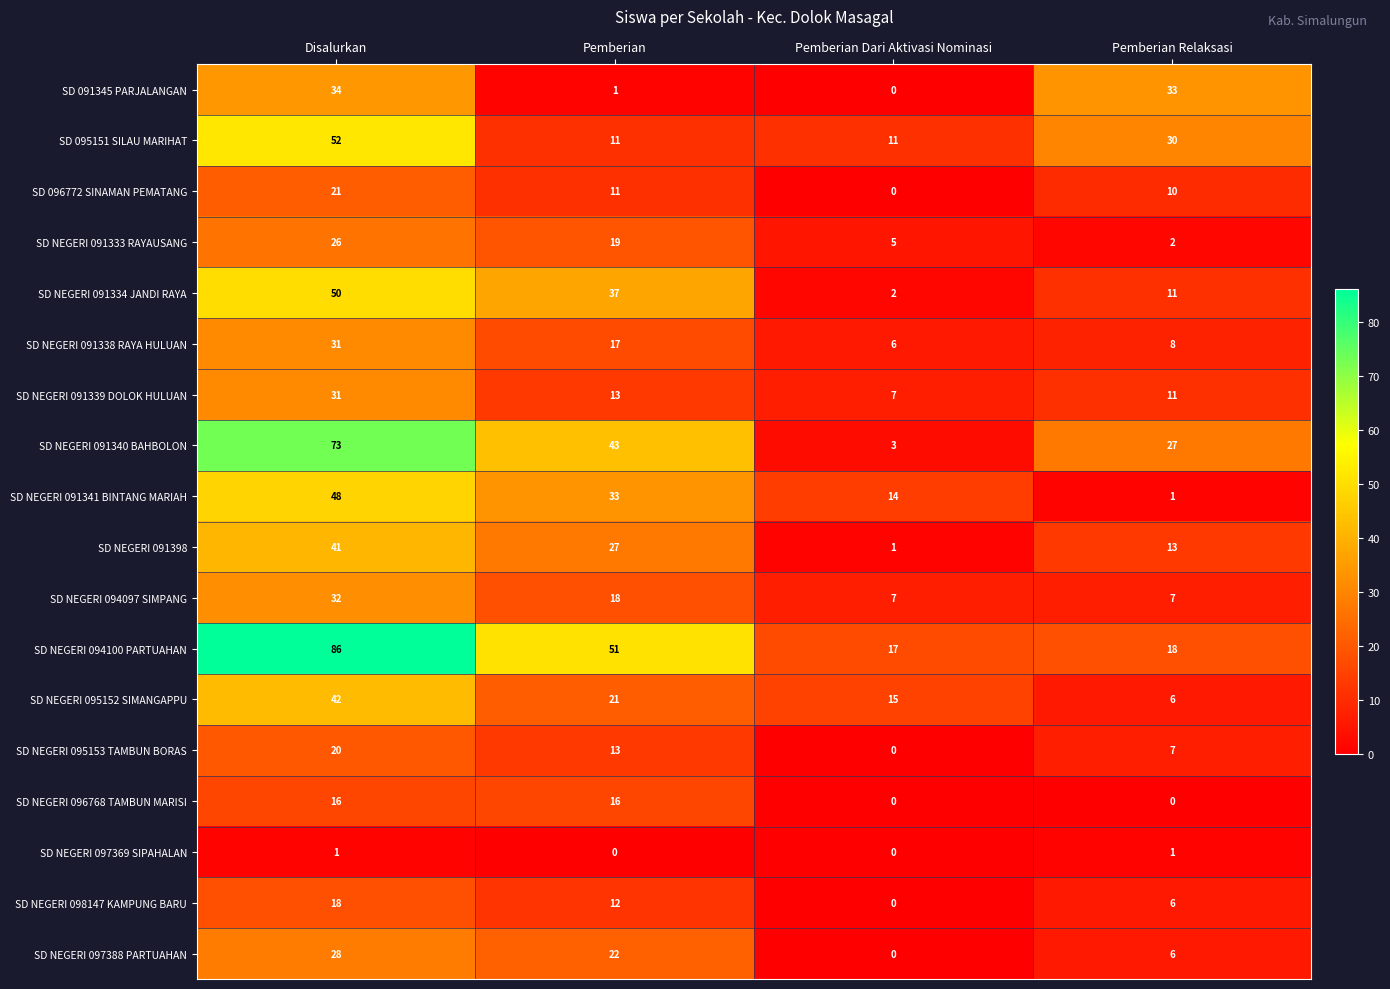

How many series are shown in this chart?

18